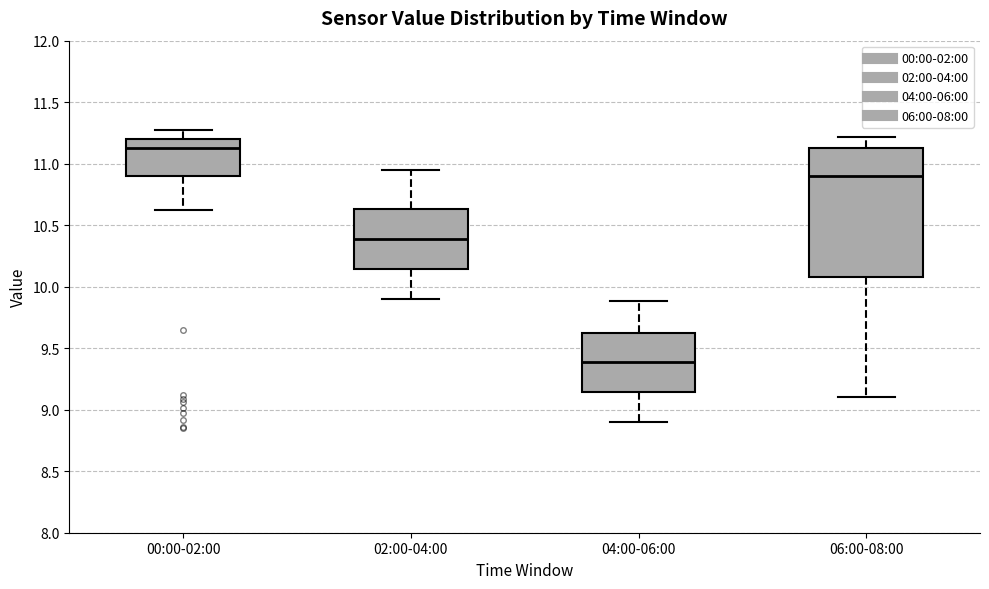

Where is the upper edge of the box for 06:00-08:00 on the y-axis? The values are not printed on the chart, so give them approximately, as read against the axis.

11.15